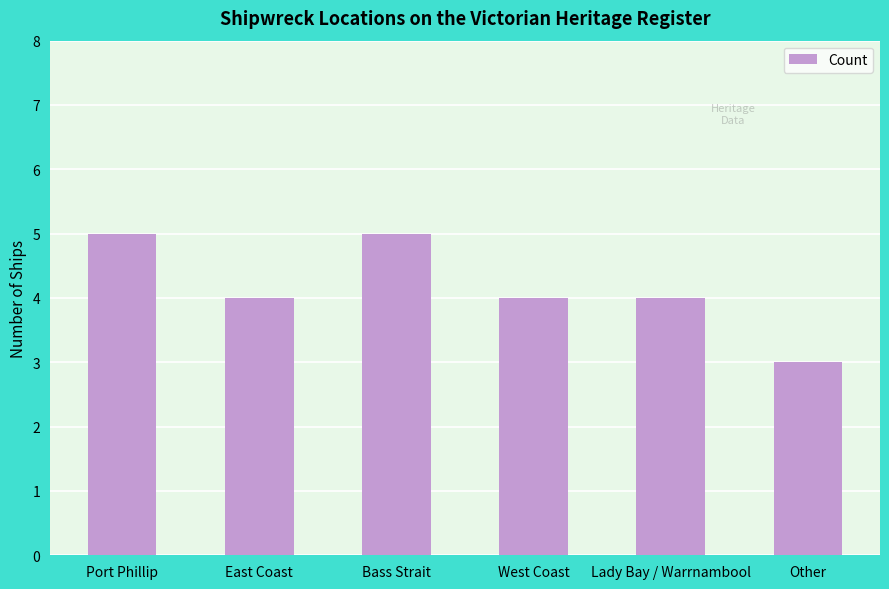

What is the average value?

4